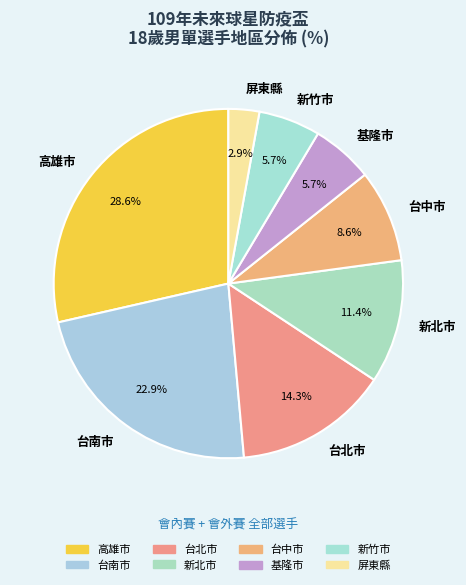

What percentage is the 新北市 slice, to the nearest percent?

11%